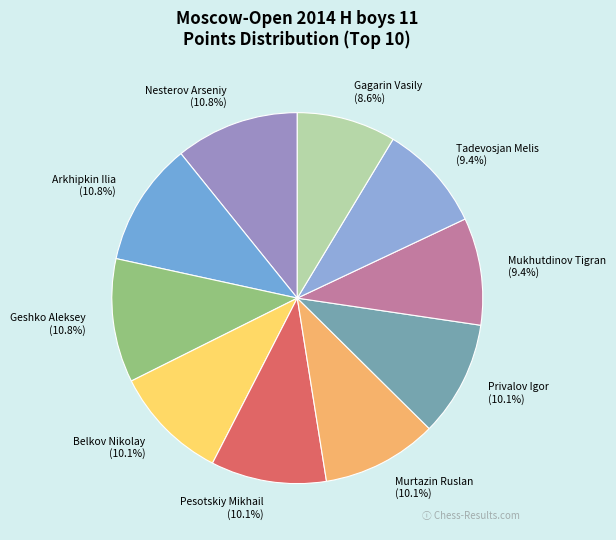

Is the sum of Murtazin Ruslan (10.1%) and Gagarin Vasily (8.6%) greater than half?

No